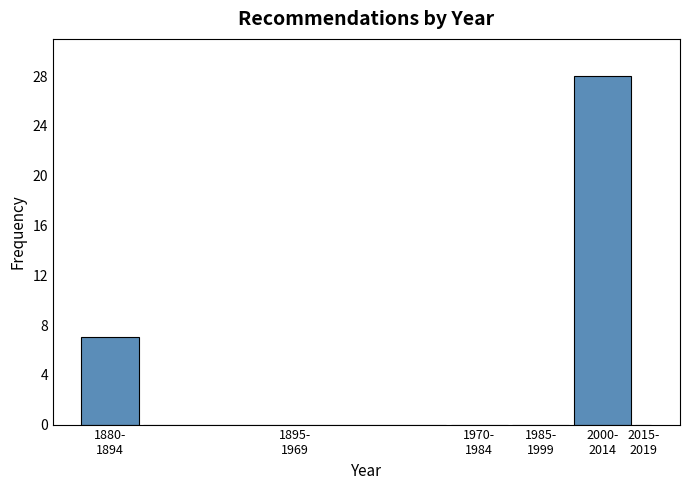

What is the greatest value displayed?

28